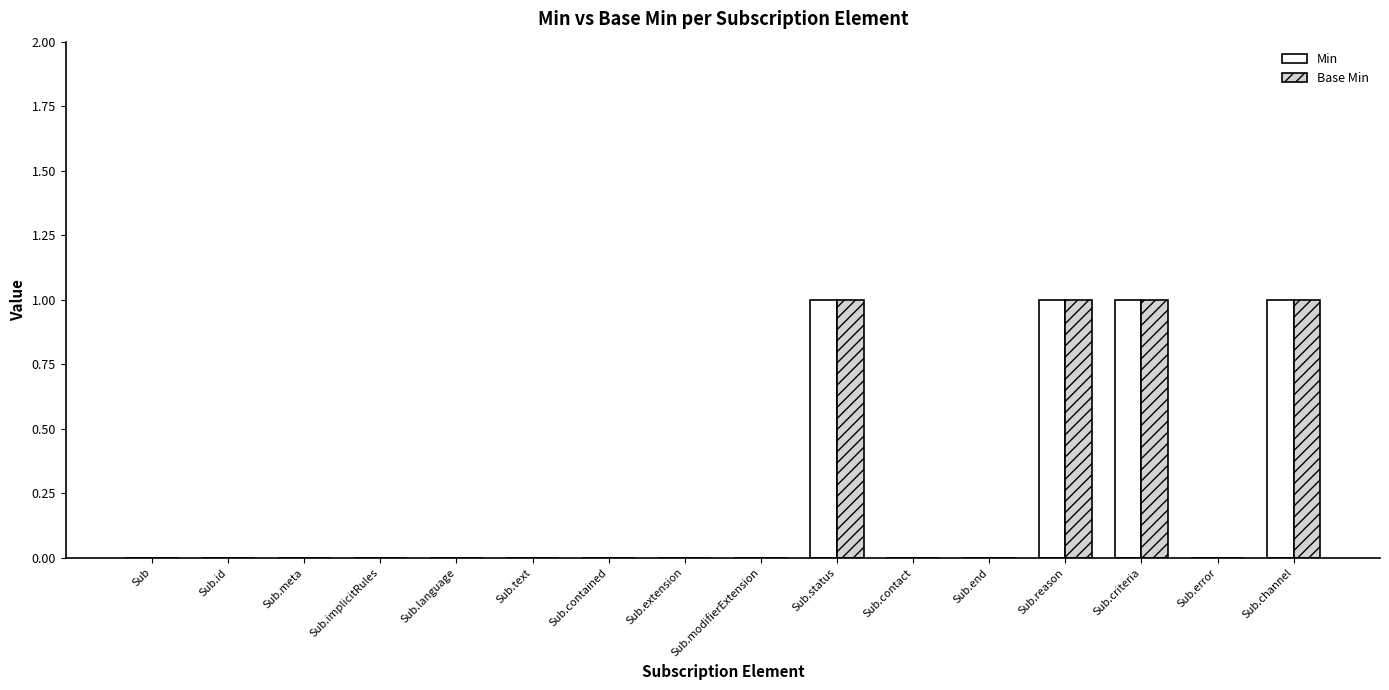

The Base Min series shows 2 at Sub.reason. True or false?

False